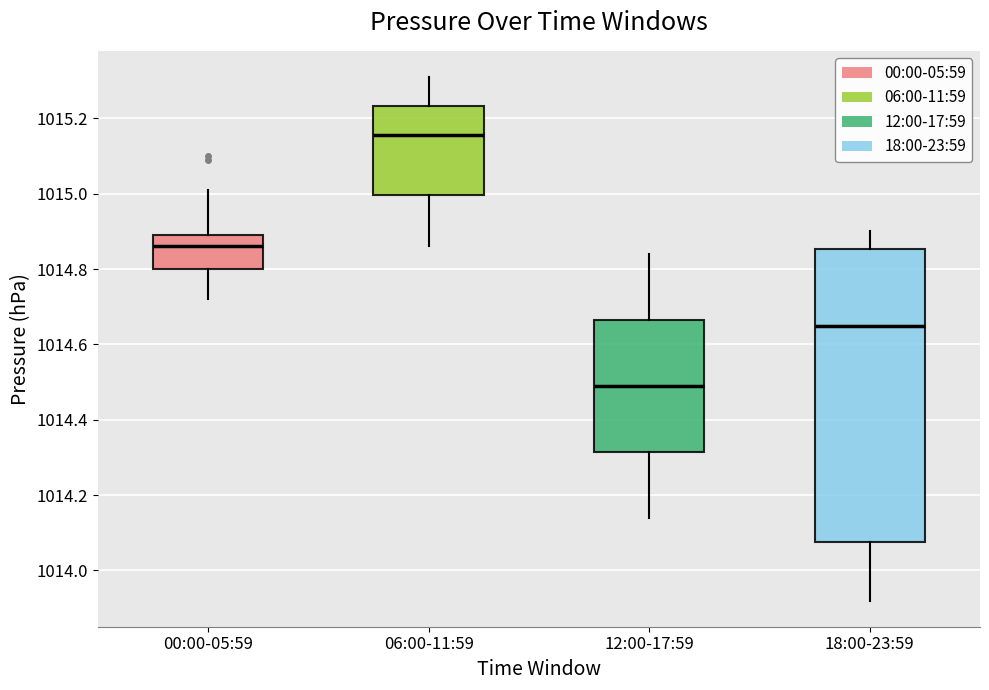

Where does the lower whisker of the box for 00:00-05:59 end on the y-axis? The values are not printed on the chart, so give them approximately, as read against the axis.

1014.72